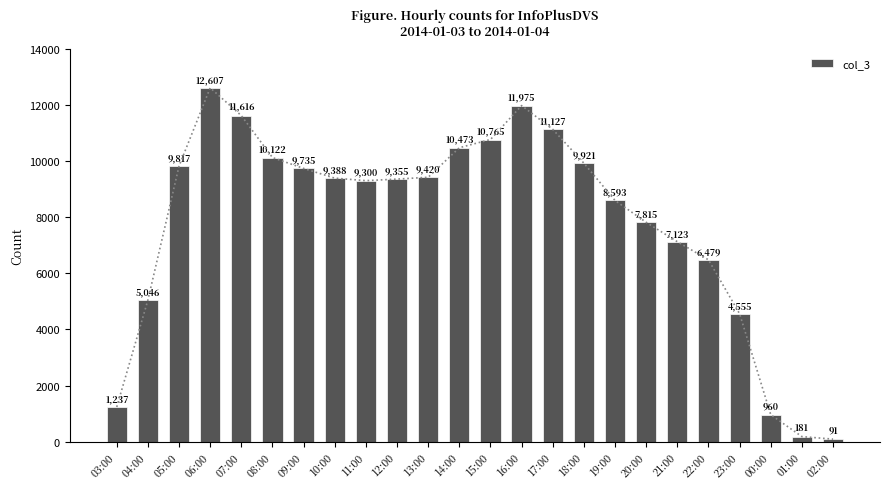

What is the sum of the values at 13:00 and 08:00?

19542